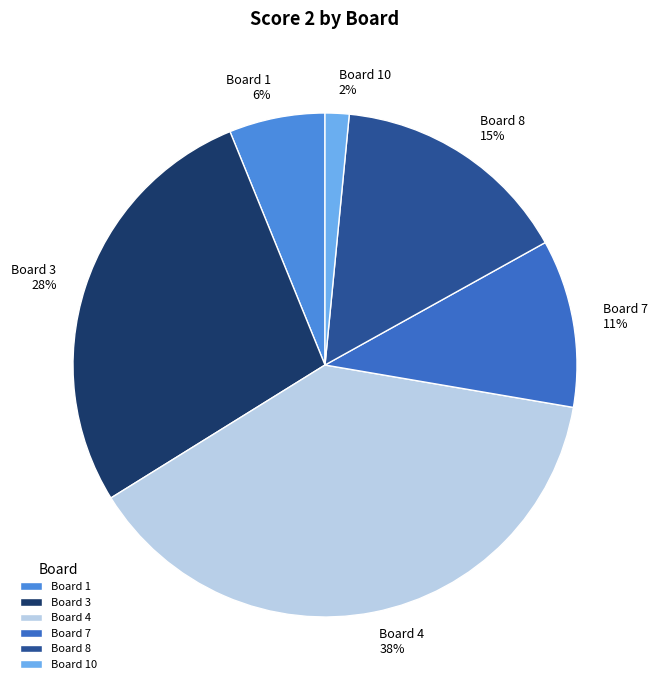

Does Board 4 represent more than half of the total?

No